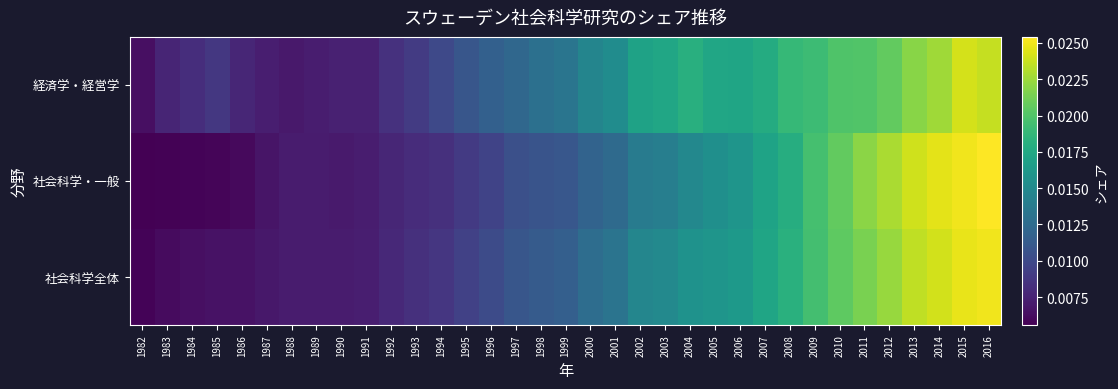

Which series has the widest spread of values?

社会科学・一般